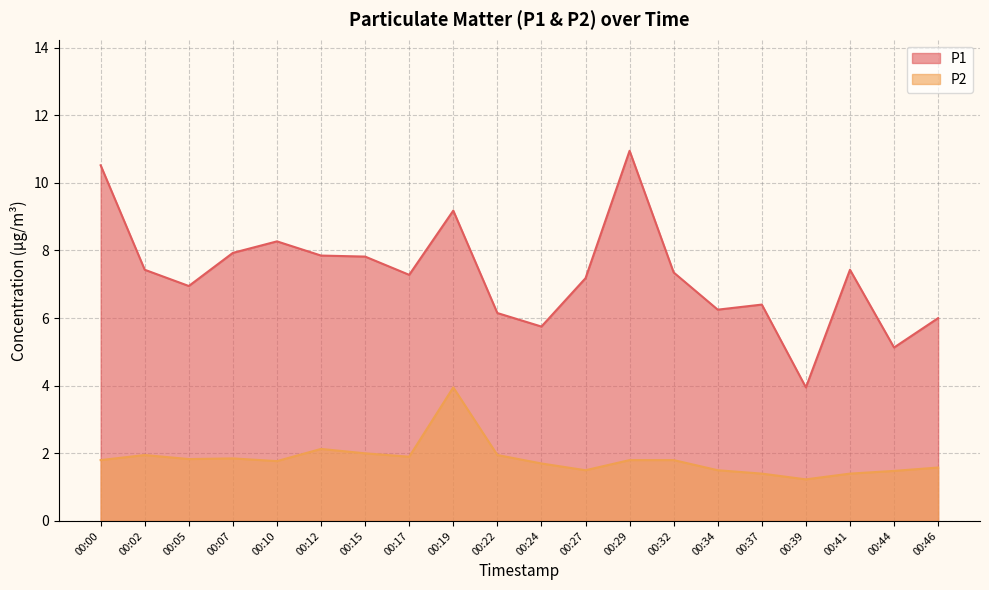

Rank the series at 00:24 from highest to lowest value.

P1, P2